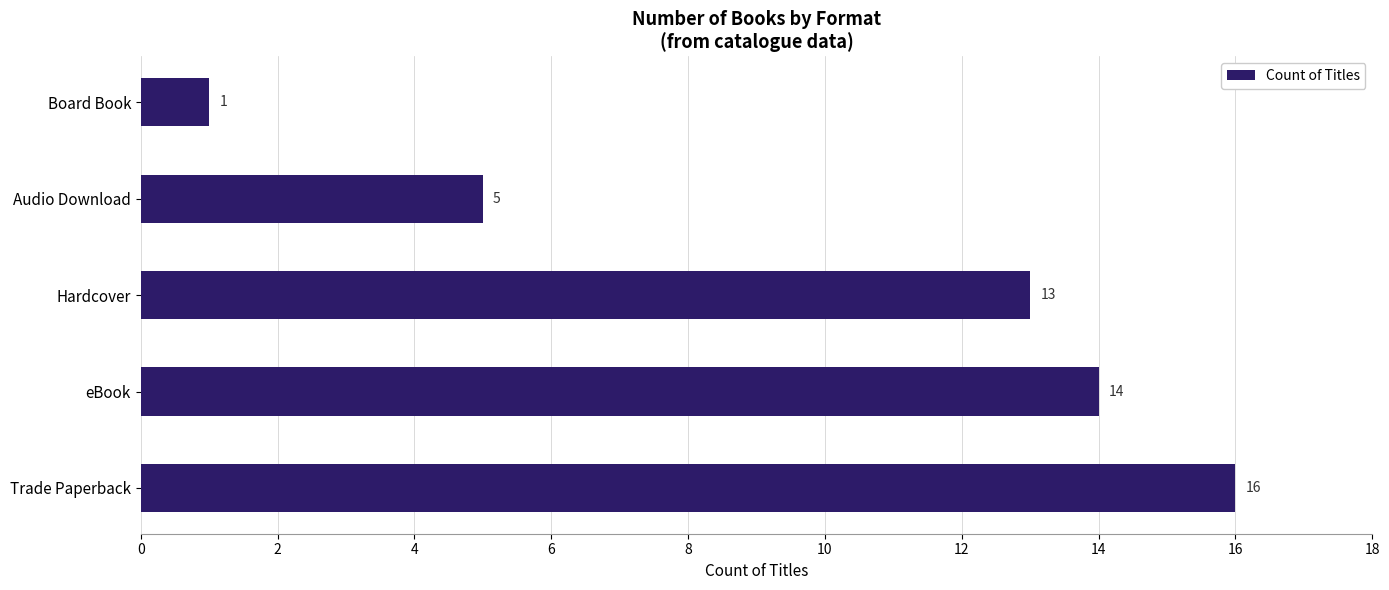

At which label is the value closest to 8?

Audio Download